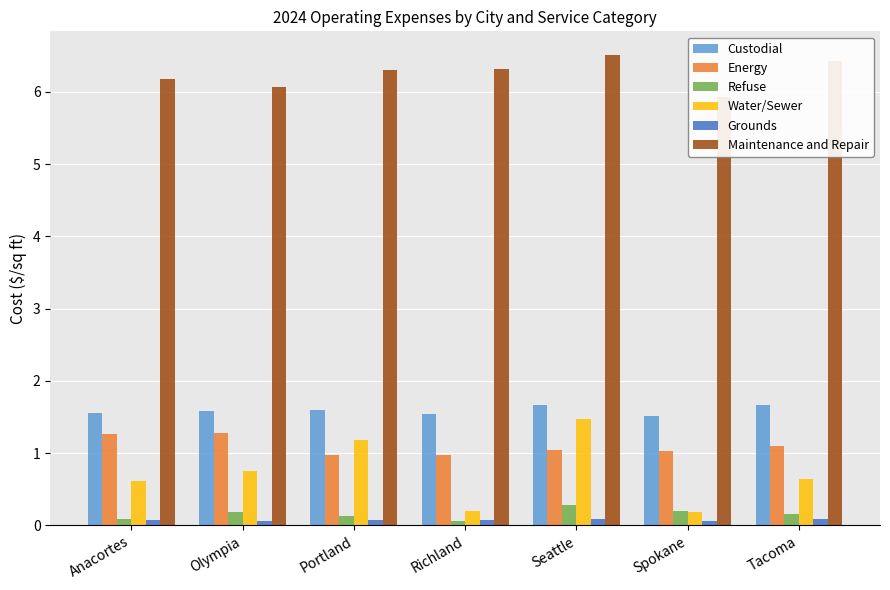

Reading left to right, extract all data points from this chart.

Custodial: Anacortes=1.6	Olympia=1.6	Portland=1.6	Richland=1.5	Seattle=1.7	Spokane=1.5	Tacoma=1.7
Energy: Anacortes=1.3	Olympia=1.3	Portland=1.0	Richland=1.0	Seattle=1.1	Spokane=1.0	Tacoma=1.1
Refuse: Anacortes=0.1	Olympia=0.2	Portland=0.1	Richland=0.1	Seattle=0.3	Spokane=0.2	Tacoma=0.2
Water/Sewer: Anacortes=0.6	Olympia=0.8	Portland=1.2	Richland=0.2	Seattle=1.5	Spokane=0.2	Tacoma=0.6
Grounds: Anacortes=0.1	Olympia=0.1	Portland=0.1	Richland=0.1	Seattle=0.1	Spokane=0.1	Tacoma=0.1
Maintenance and Repair: Anacortes=6.2	Olympia=6.1	Portland=6.3	Richland=6.3	Seattle=6.5	Spokane=5.9	Tacoma=6.4